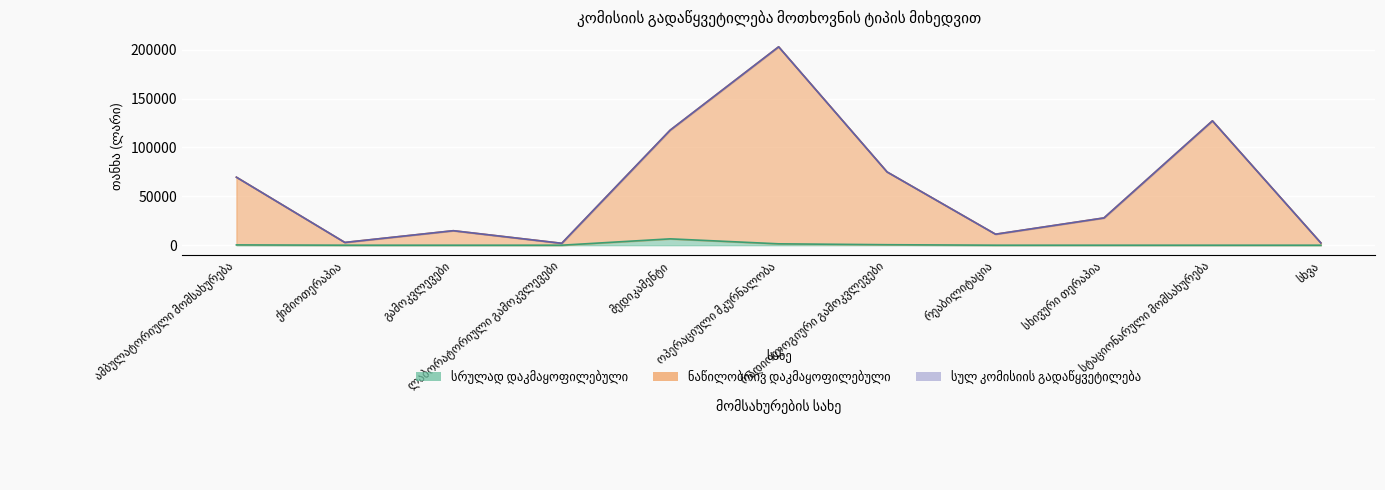

What position from the right is სხივური თერაპია?

3